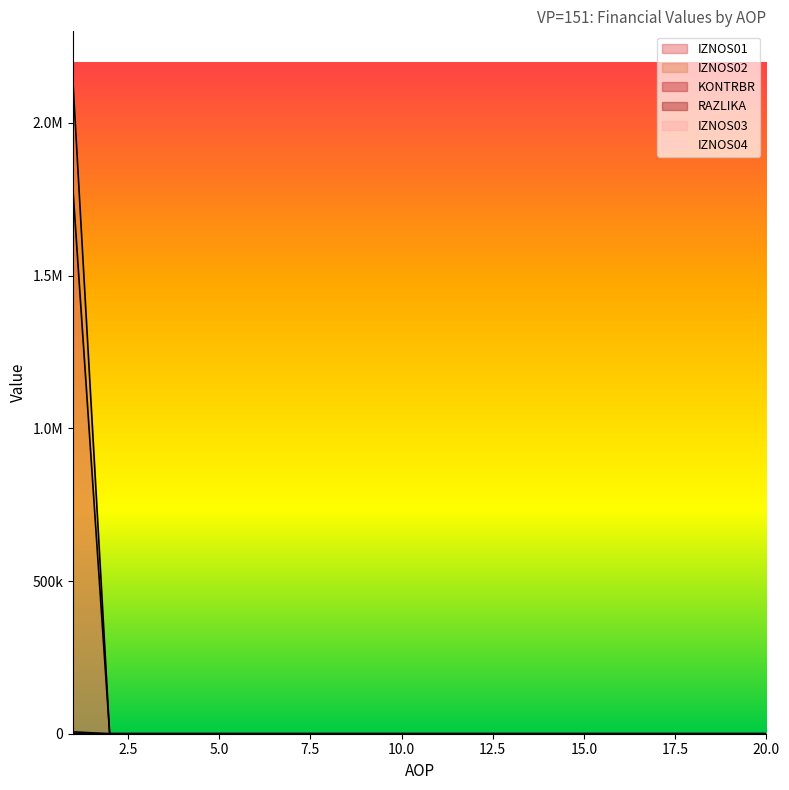

Which label corresponds to the smallest value in the chart?

2